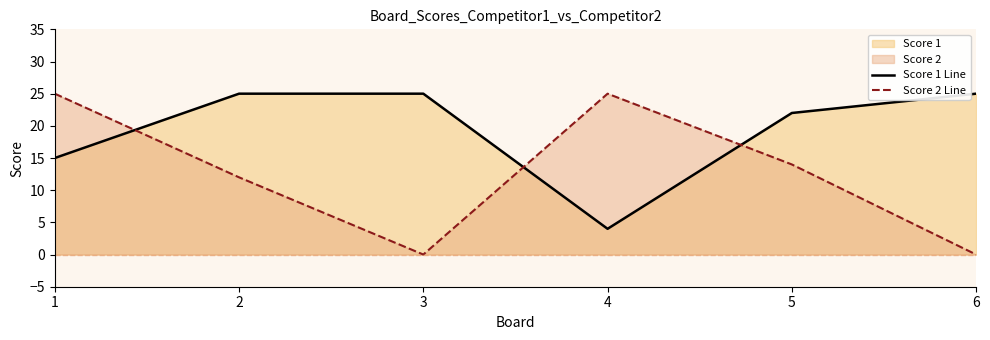

Count the number of data series in this chart.

2